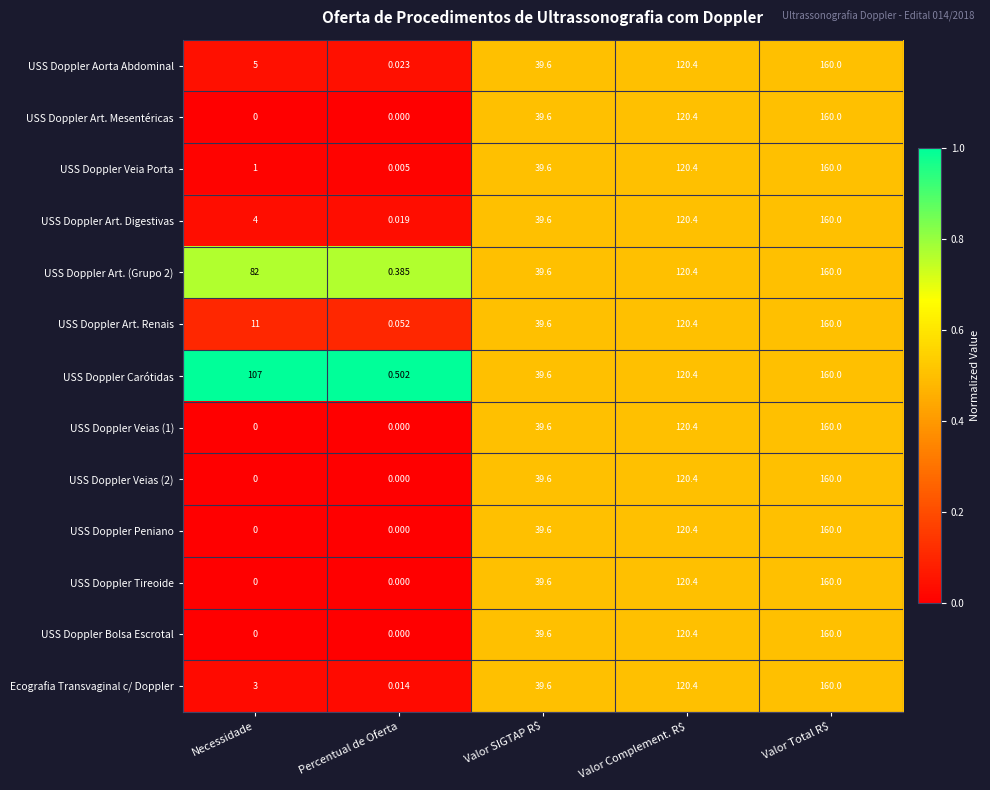

Which series has the largest total across all categories?

USS Doppler Carótidas